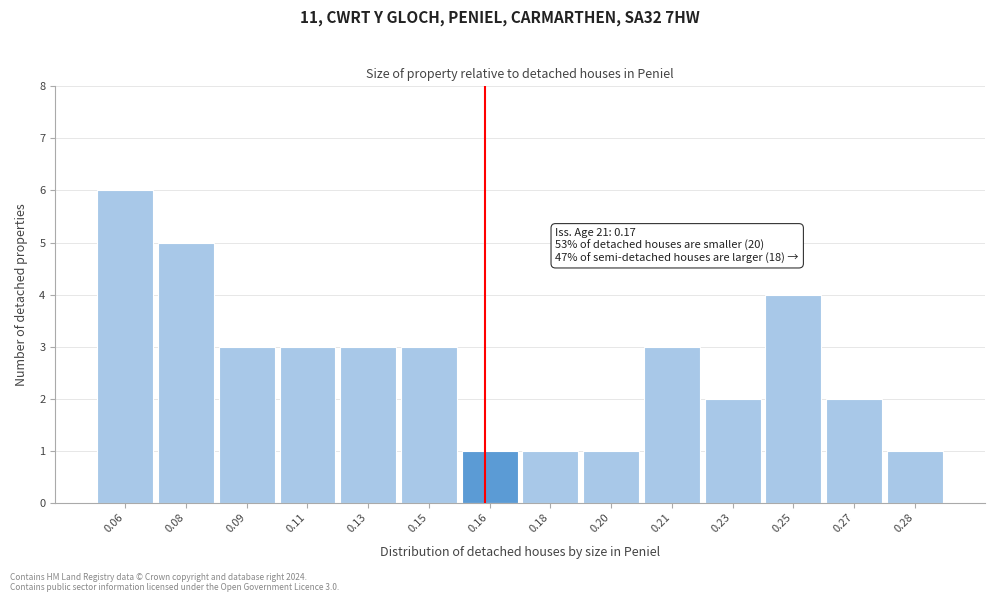

Reading left to right, transcribe all the data shown in this chart.

6	5	3	3	3	3	1	1	1	3	2	4	2	1